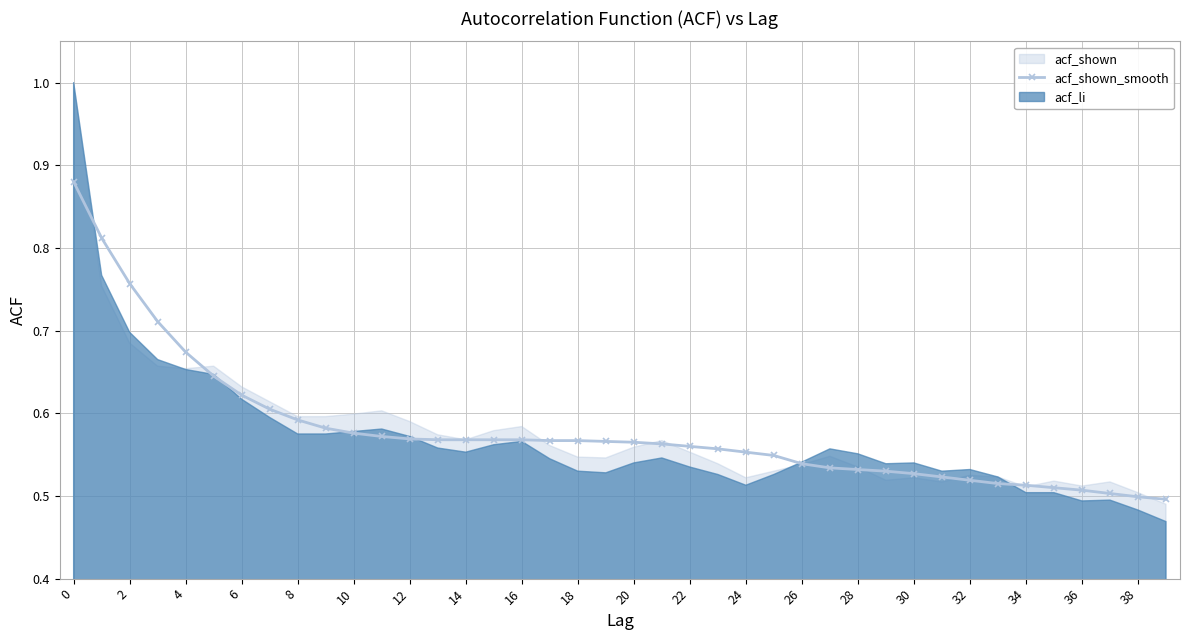

How many categories are shown in the chart?

40